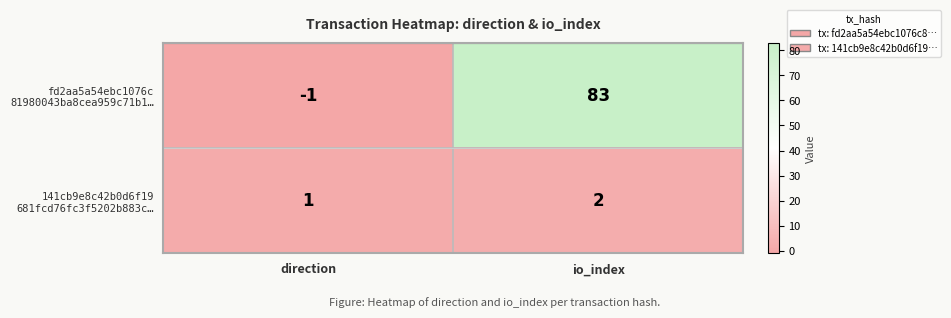

Which category has the highest value across all series?

io_index